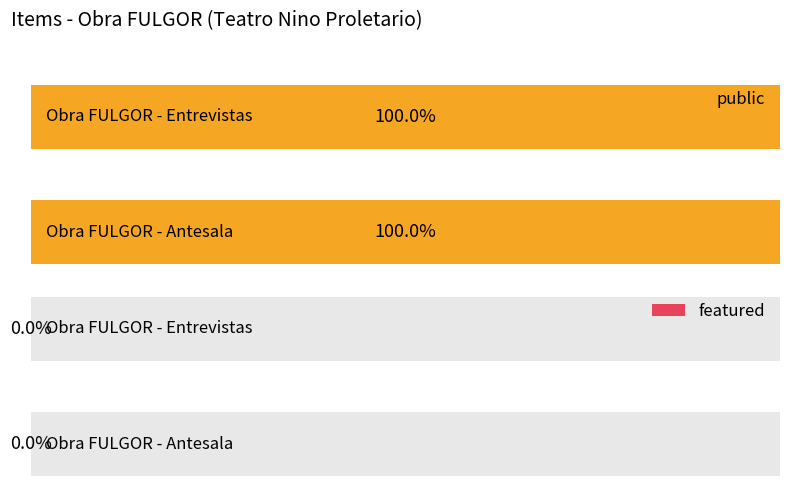

Is the value of featured at 4243 greater than the value of public at 4239?

No